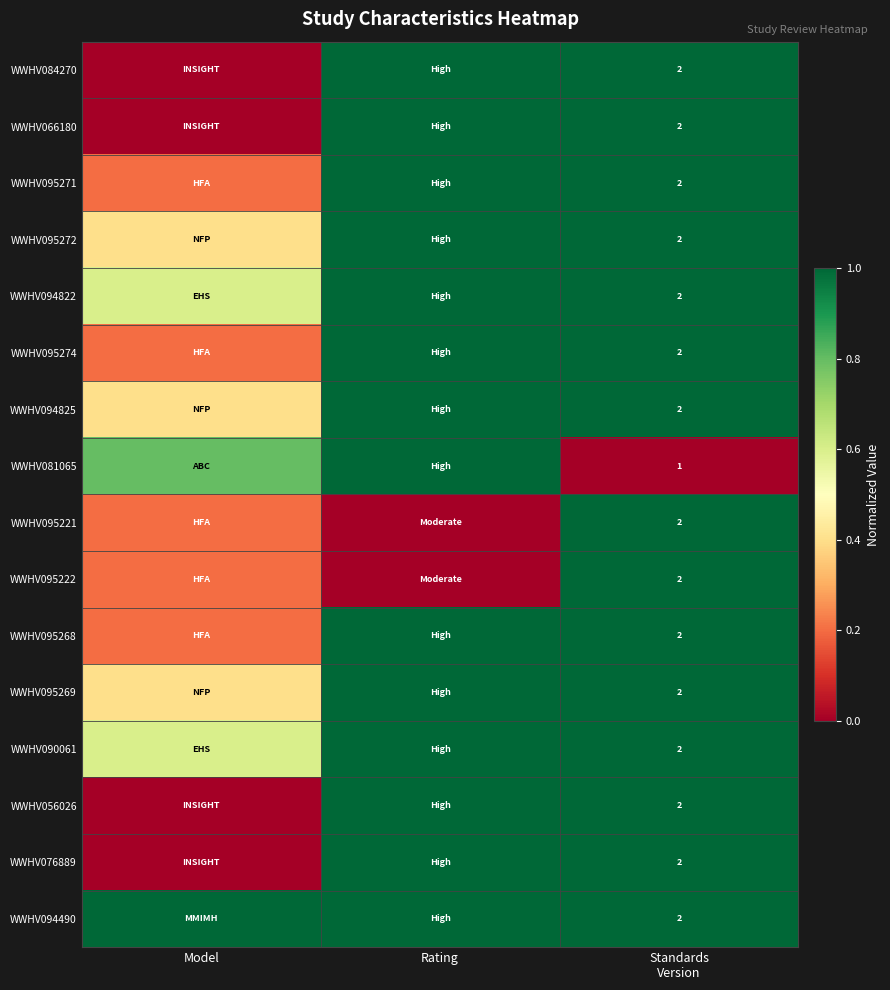

True or false: WWHV066180 has a value of 1.3 at Standards Version.

False